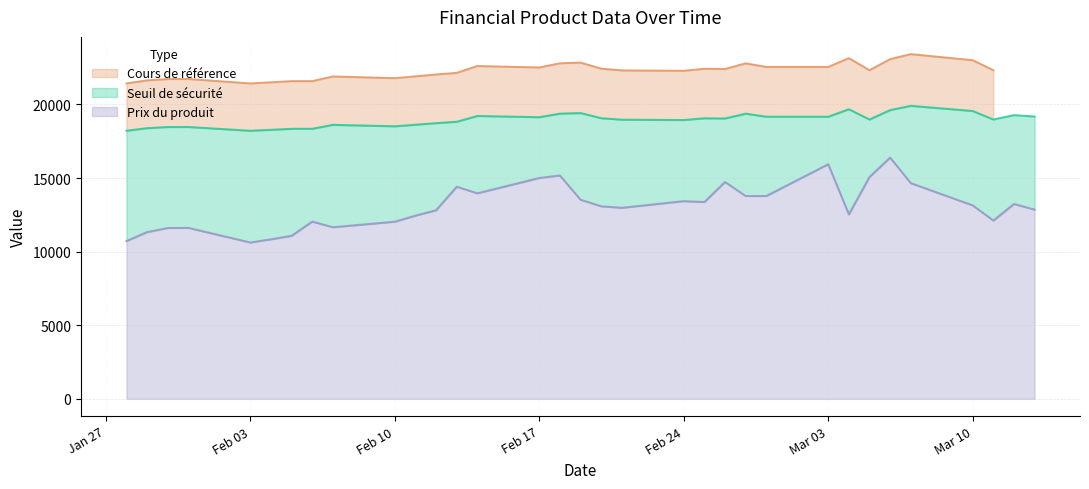

True or false: Seuil de sécurité and Prix du produit intersect in this chart.

False